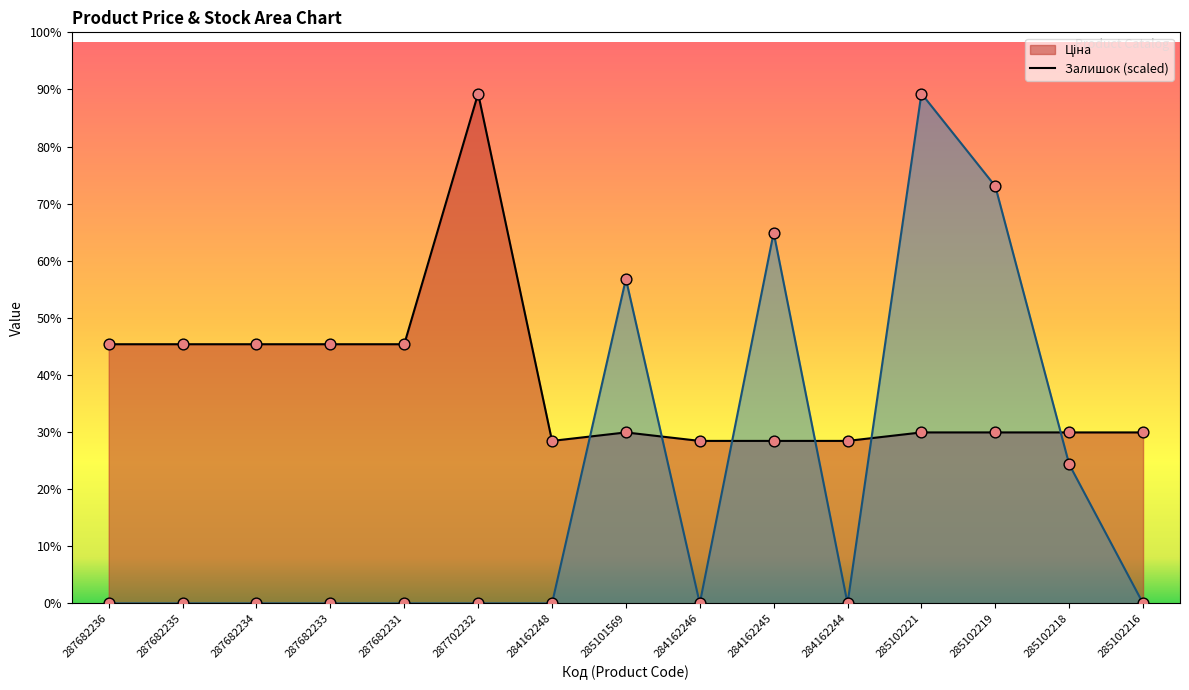

Which series has the largest total across all categories?

Ціна points